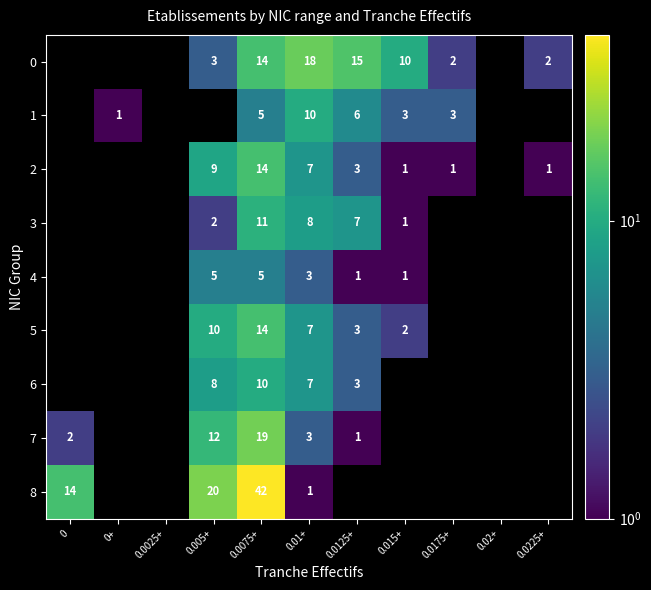

At how many categories does at least one series exceed 3?

6